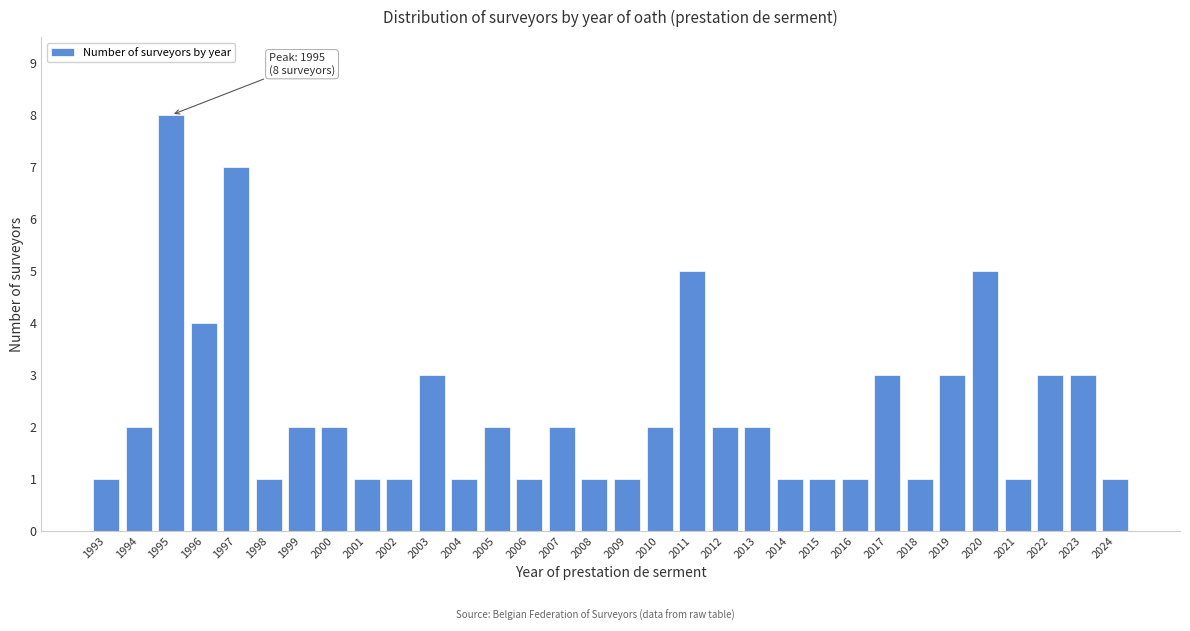

What value does the data have at 1995?

8